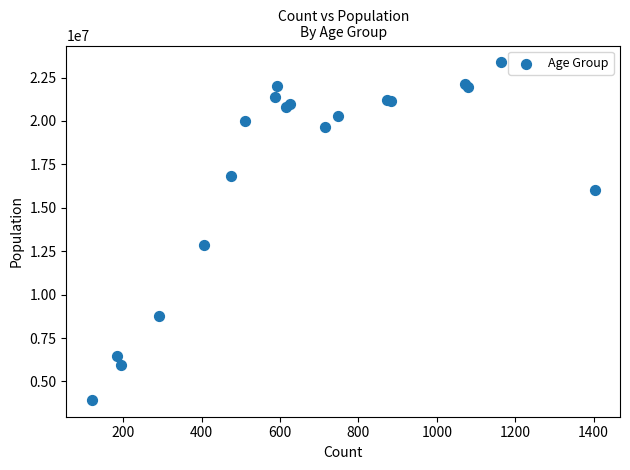

What Y value in the scatter plot is closest to 13654877?

12847065